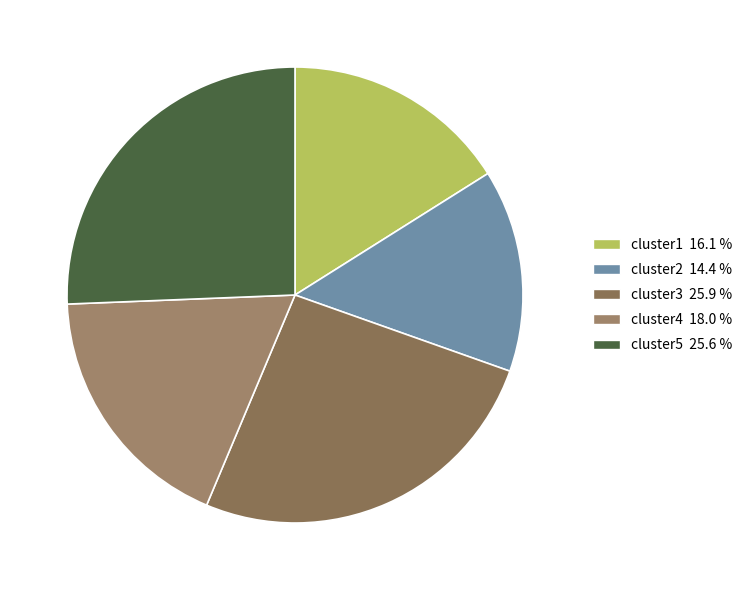

The cluster2 slice represents 14% of the pie. True or false?

True